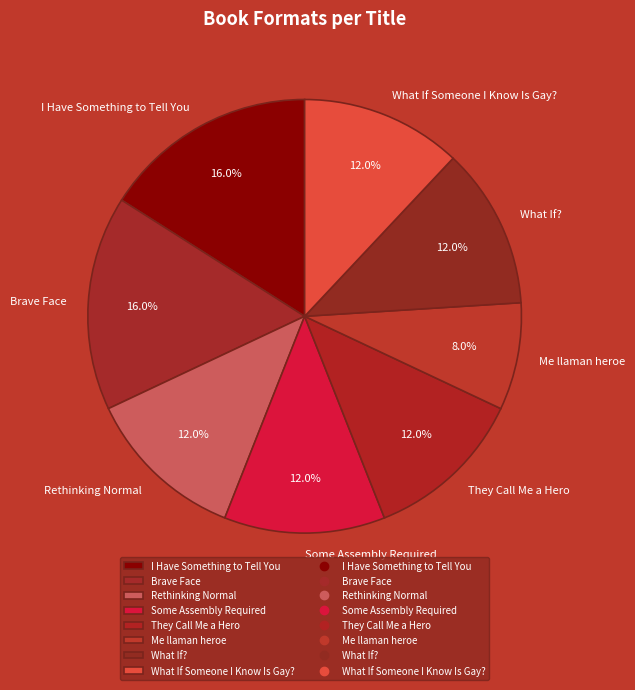

To the nearest percent, what is the combined percentage of What If Someone I Know Is Gay? and I Have Something to Tell You?

28%